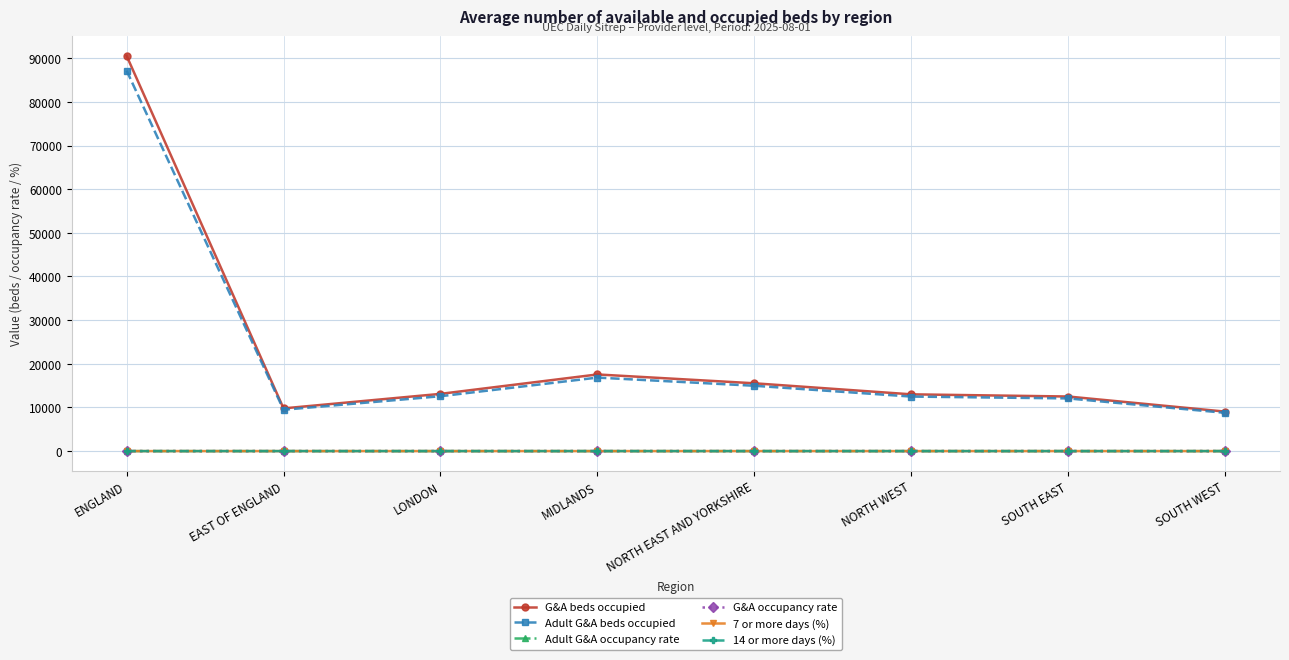

What are all the series names shown in the legend?

G&A beds occupied, Adult G&A beds occupied, Adult G&A occupancy rate, G&A occupancy rate, 7 or more days (%), 14 or more days (%)